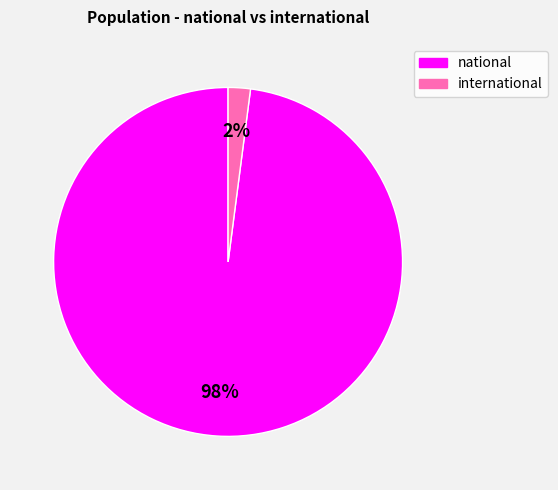

Rank the categories by value from highest to lowest.

national, international